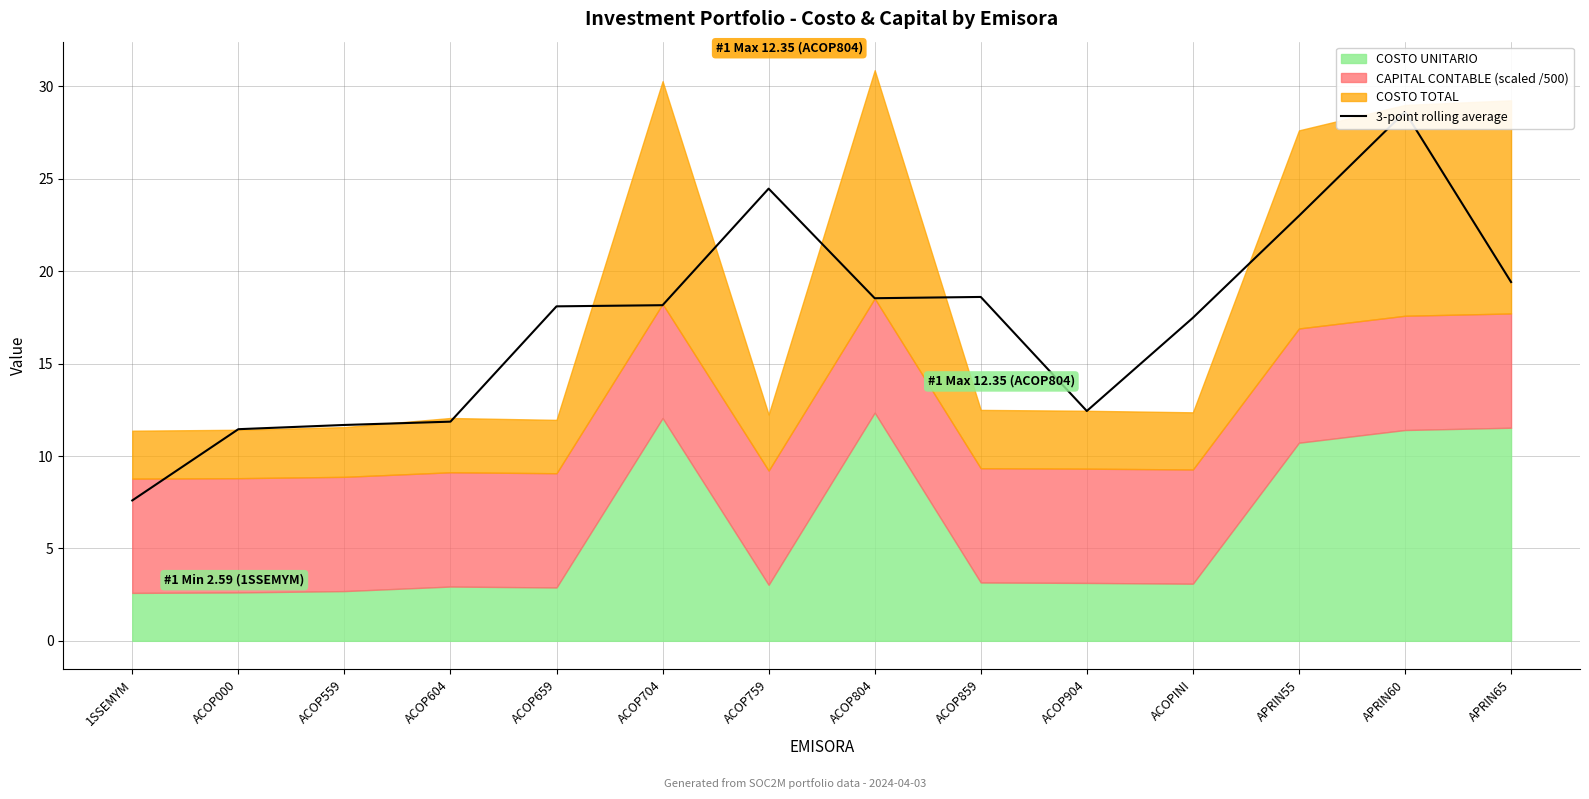

What is the average value?

17.2